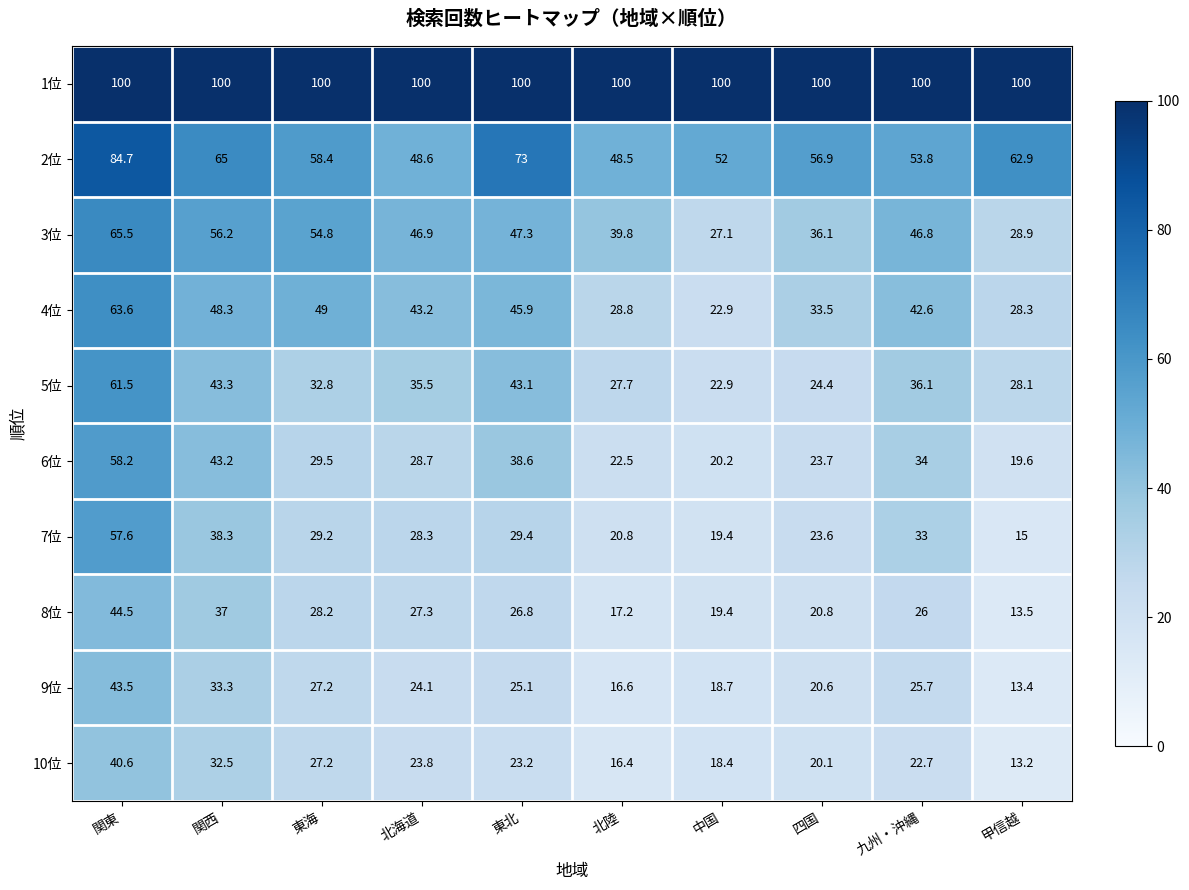

What is the average value of the 6位 series?

31.8